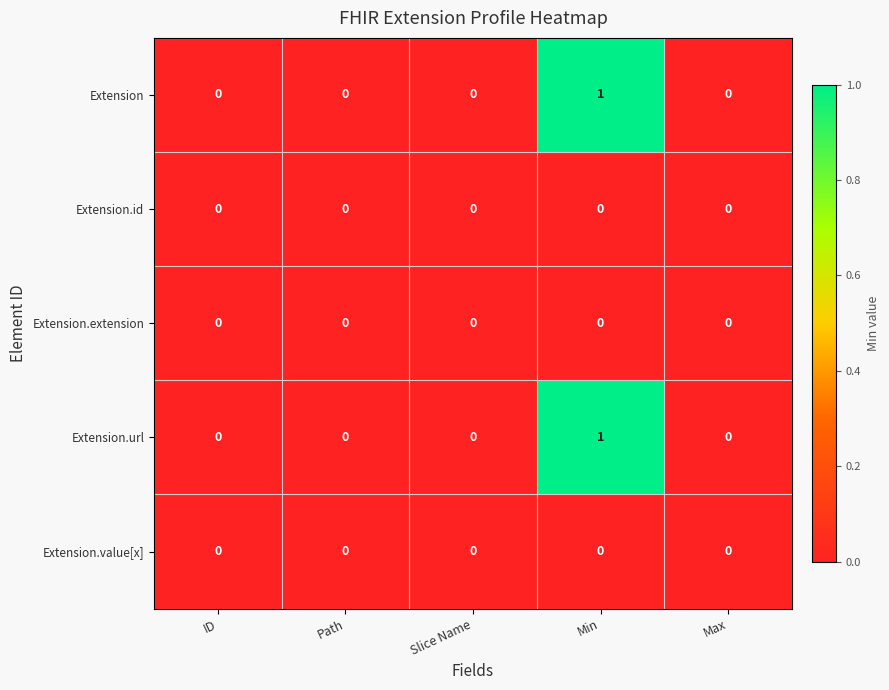

At which category is the sum across all series the highest?

Min